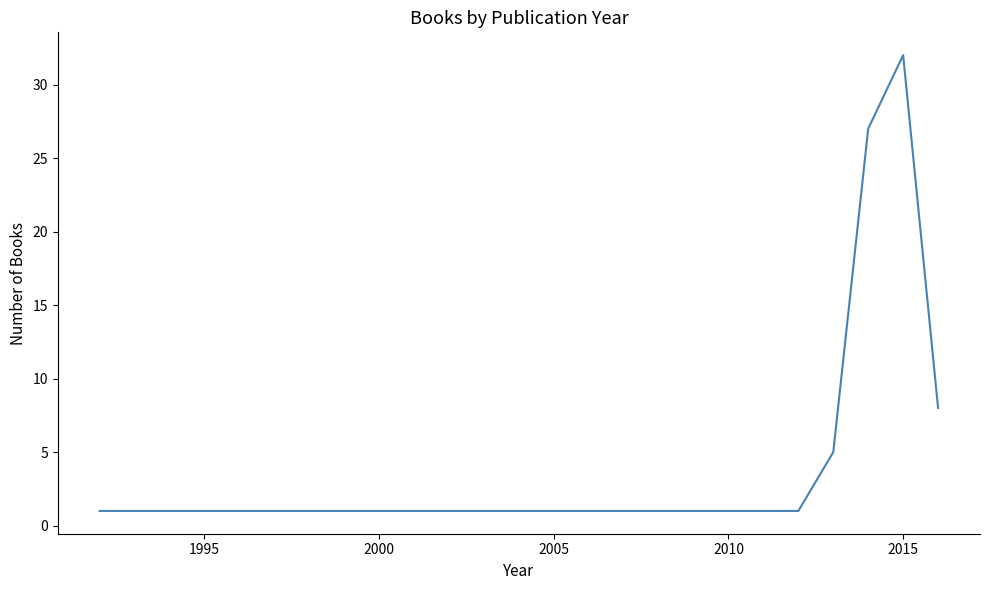

What is the sum of all values?

74